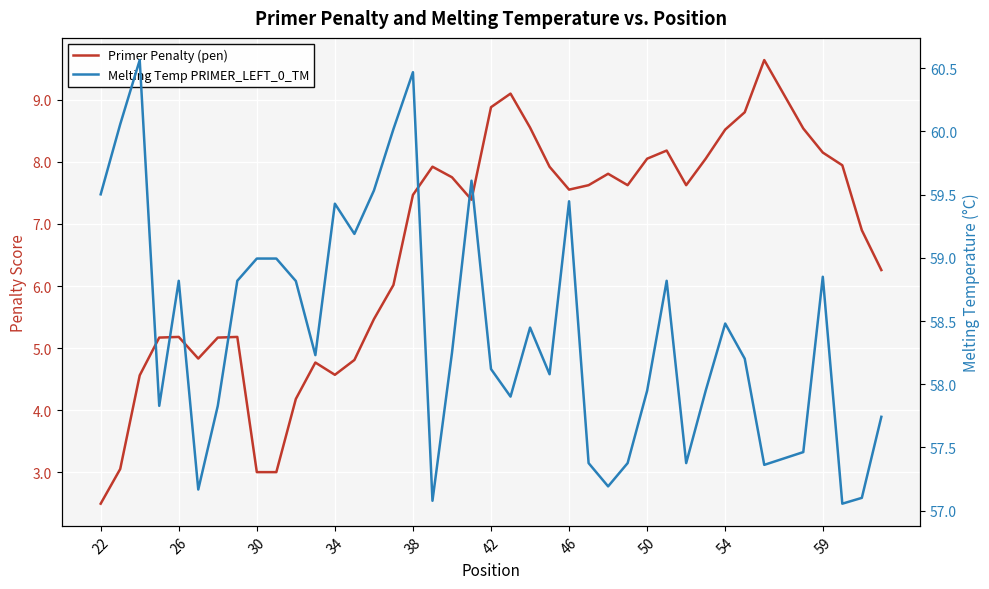

Which series has the largest total across all categories?

Melting Temp PRIMER_LEFT_0_TM